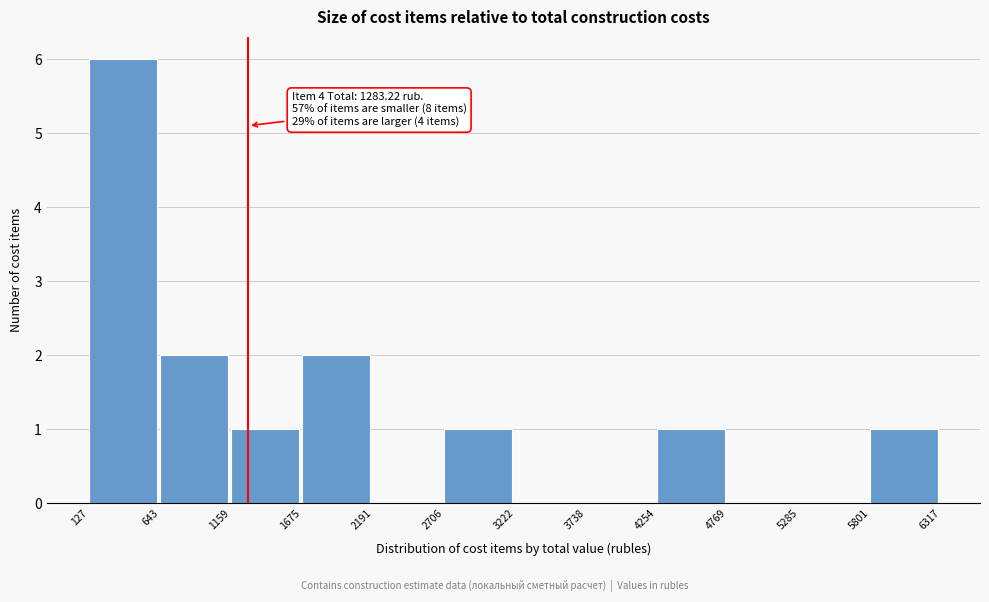

Over which range of the x-axis is the bar tallest?

127 to 643